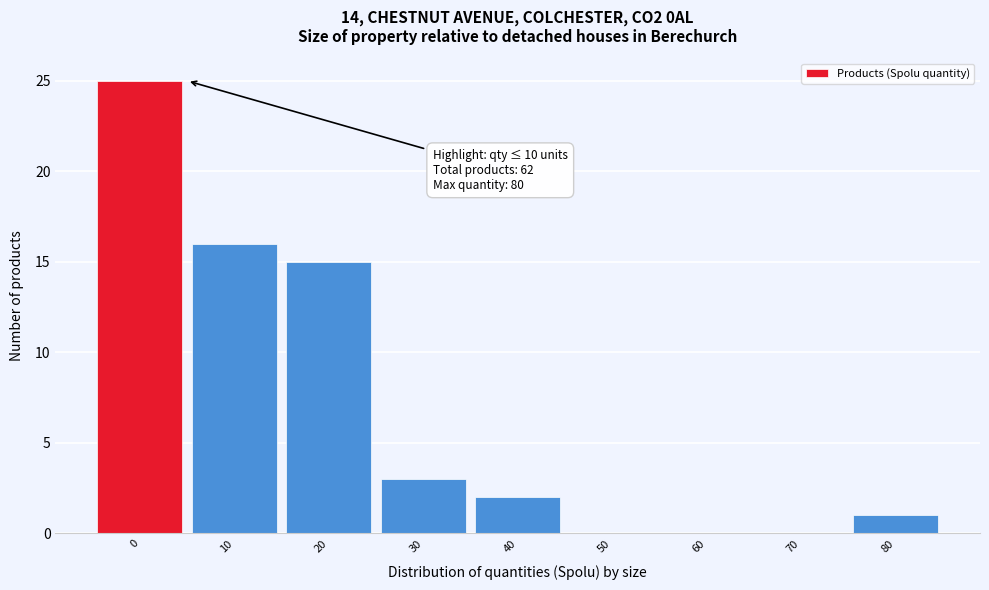

Reading left to right, list all the values displayed in this chart.

0=25	10=16	20=15	30=3	40=2	50=0	60=0	70=0	80=1